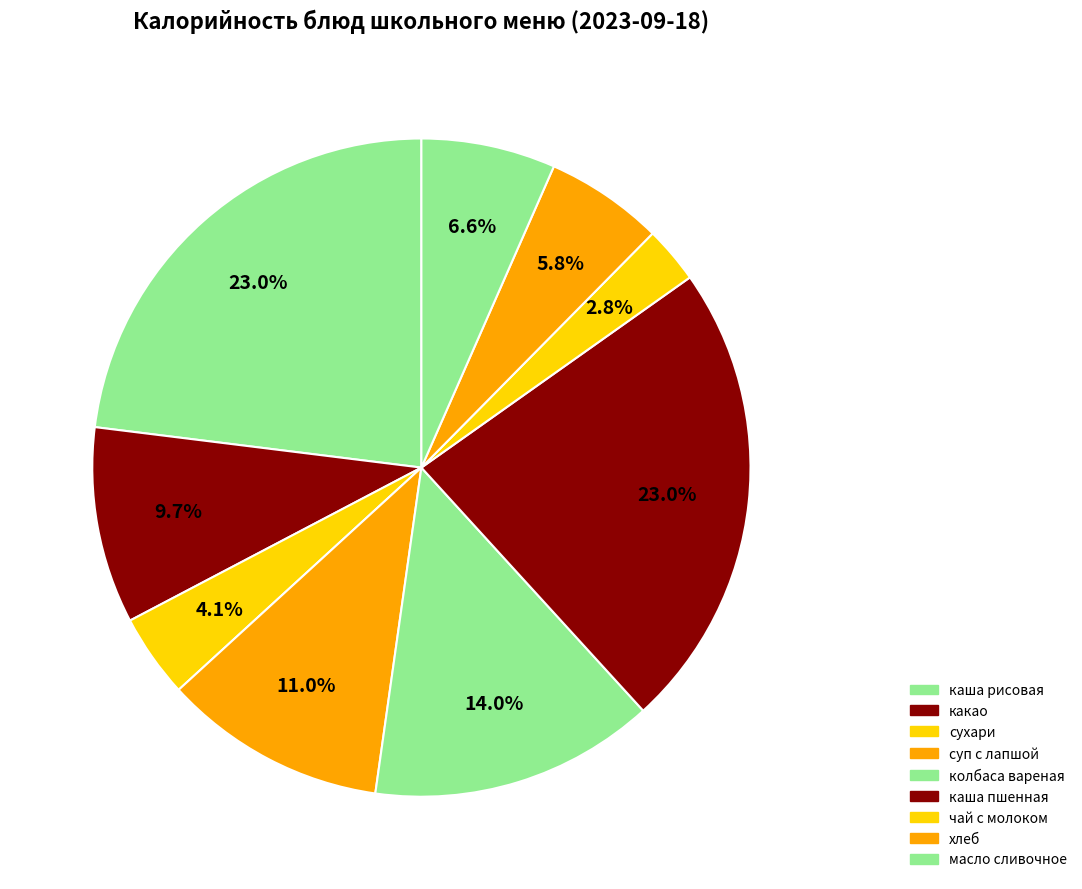

How many segments does this pie chart have?

9